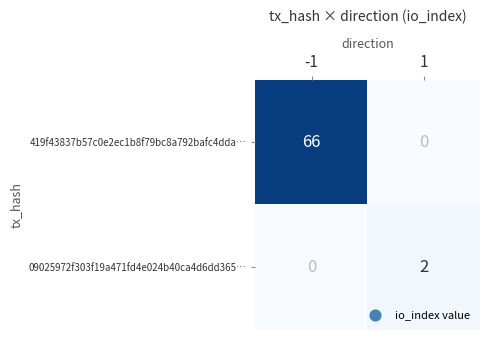

What is the total value across all series at -1?

66